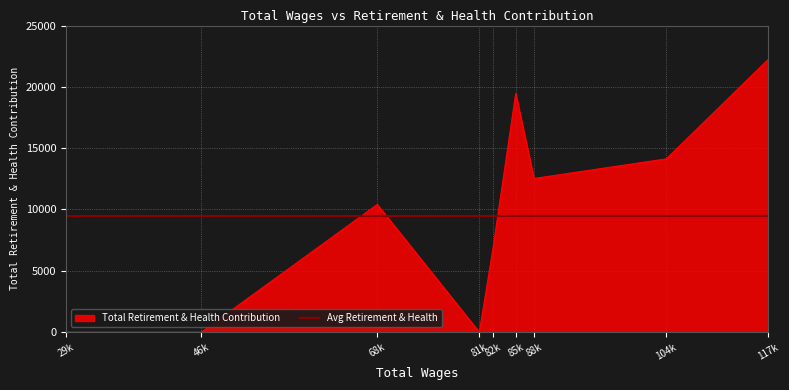

Rank the series by their maximum value, from lowest to highest.

Avg Retirement & Health, Total Retirement & Health Contribution